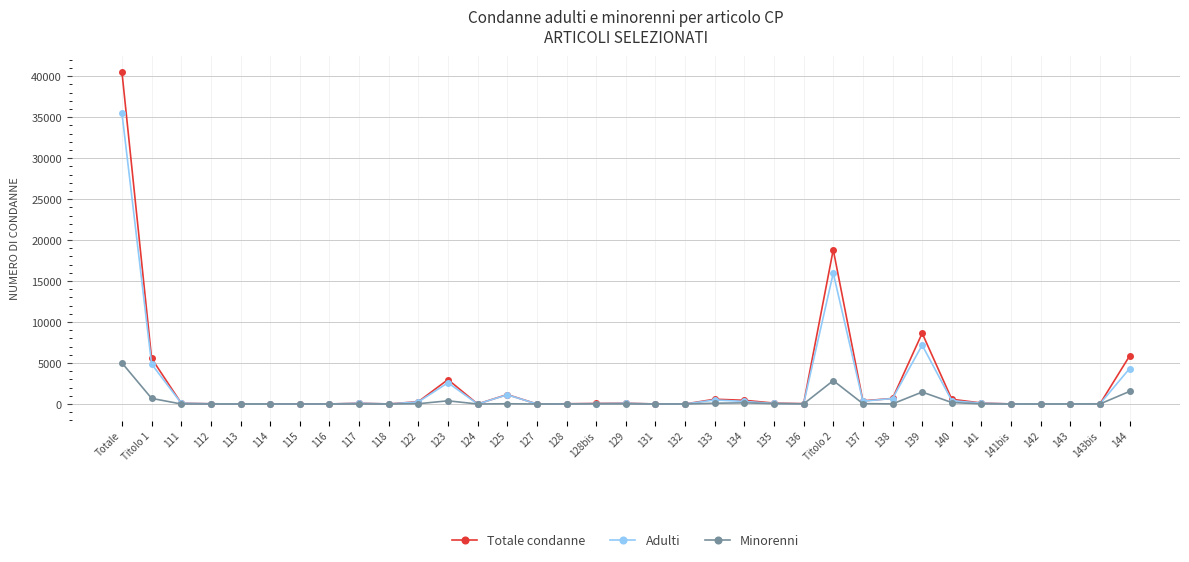

How many data points does each series have?

35